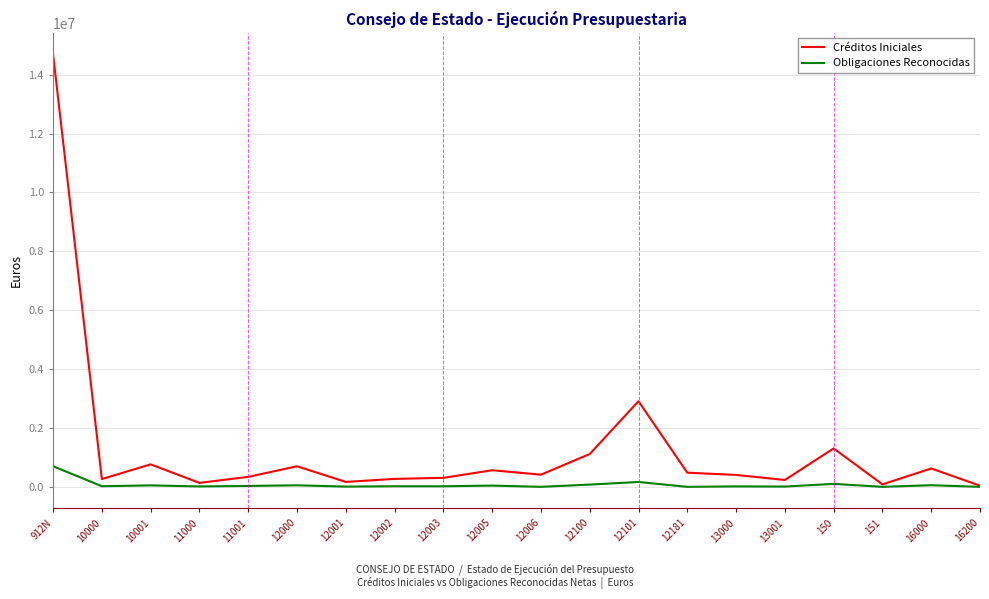

What is the highest value of the Obligaciones Reconocidas series?

699130.3